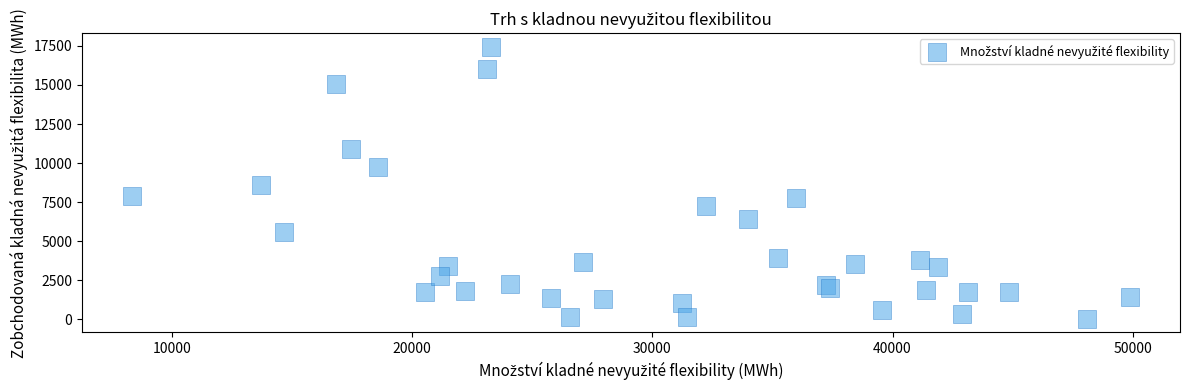

What is the range of Y values (max minus min)?

17400.4